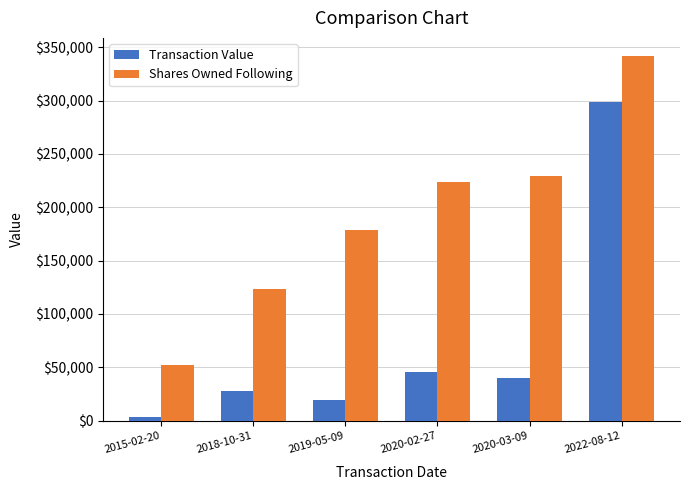

What is the greatest value displayed?

341614